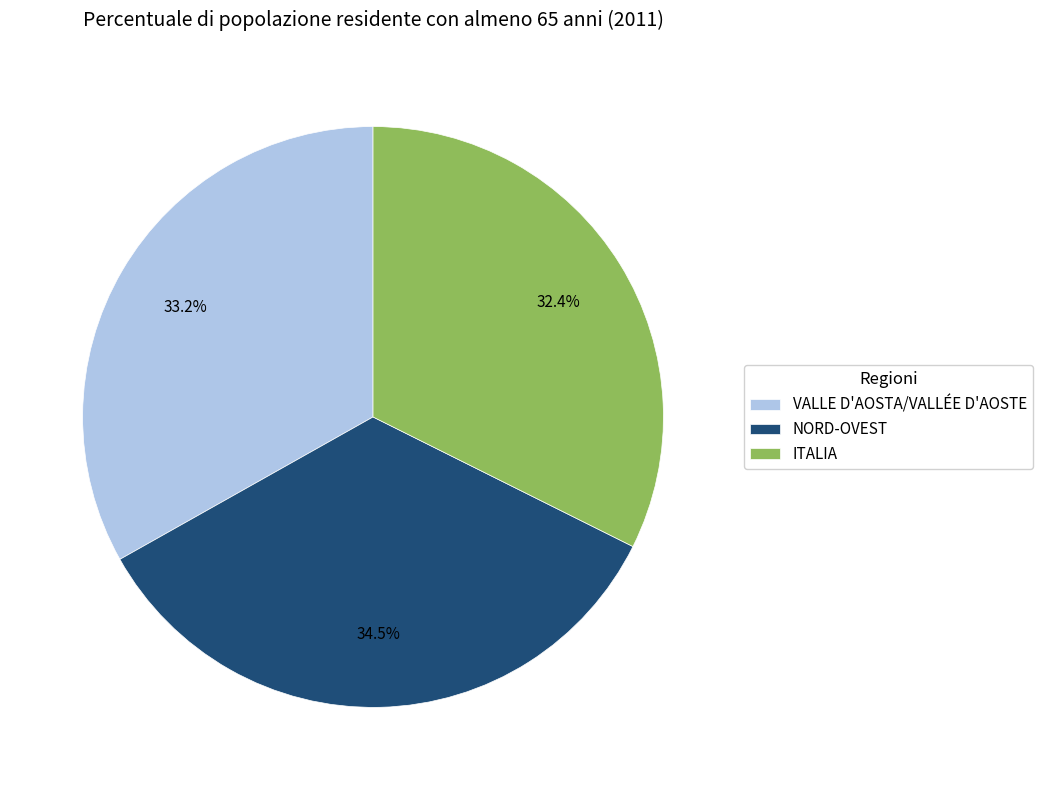

Is the sum of VALLE D'AOSTA/VALLÉE D'AOSTE and NORD-OVEST greater than half?

Yes